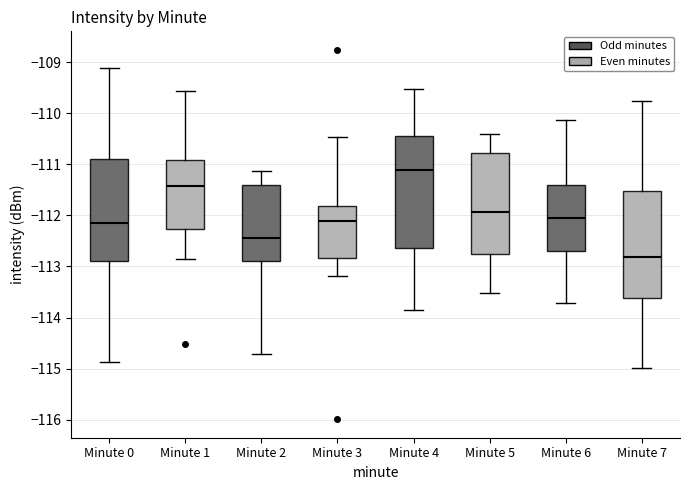

Where does the median line of the box for Minute 6 sit on the y-axis? The values are not printed on the chart, so give them approximately, as read against the axis.

-112.1